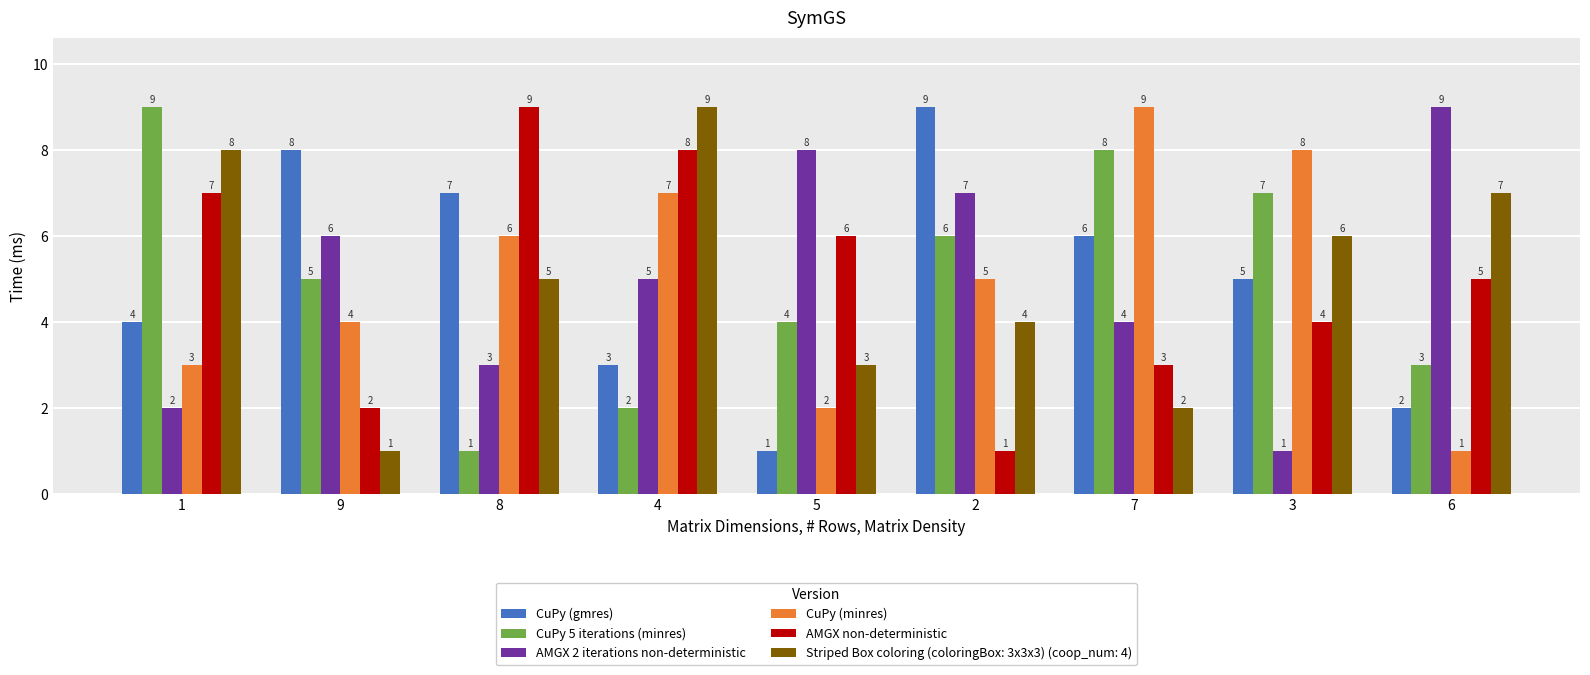

How many values in the CuPy (gmres) series are below 5?

4